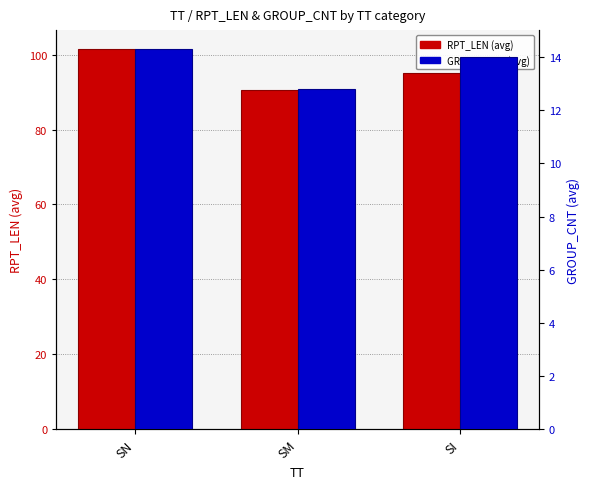

How many groups of bars are there?

3